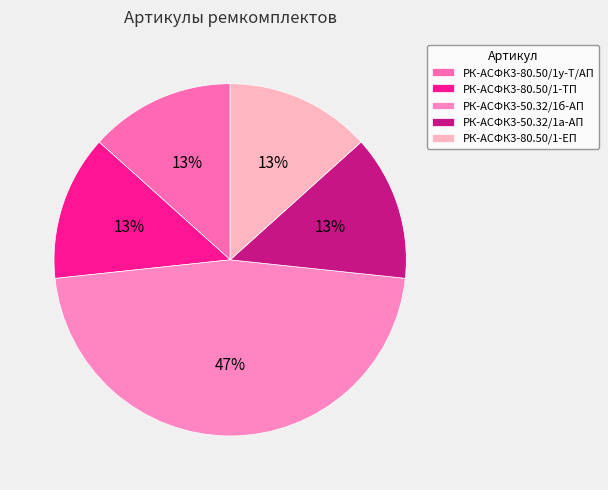

Is there a majority slice in this chart?

No